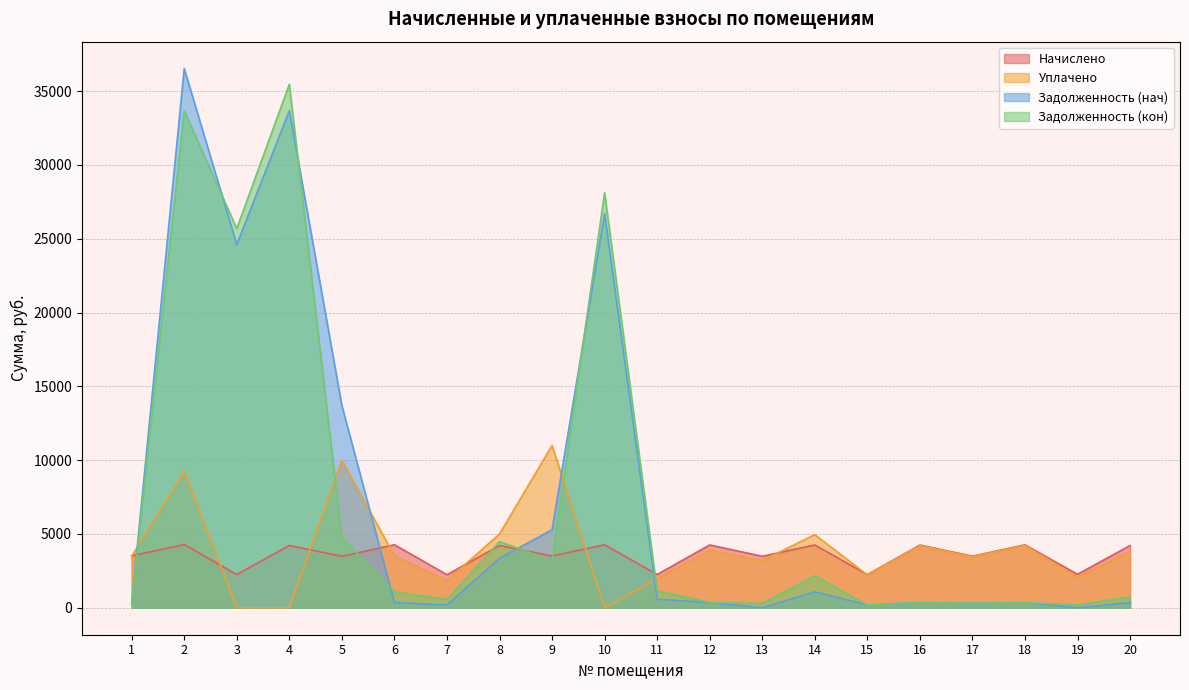

Is the value of Задолженность (кон) at 2 greater than the value of Начислено at 7?

Yes